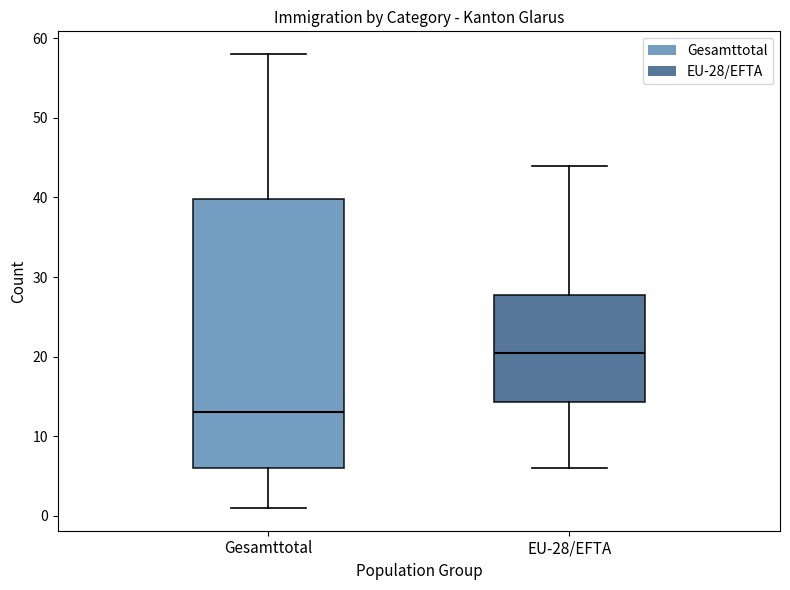

Reading left to right, read every box against the y-axis: the position of its median line, the range the box covers, and the ends of its whiskers. The values are not printed on the chart, so give them approximately, as read against the axis.

Gesamttotal: median 13, box 6 to 40, whiskers 1 to 58
EU-28/EFTA: median 21, box 14 to 28, whiskers 6 to 44